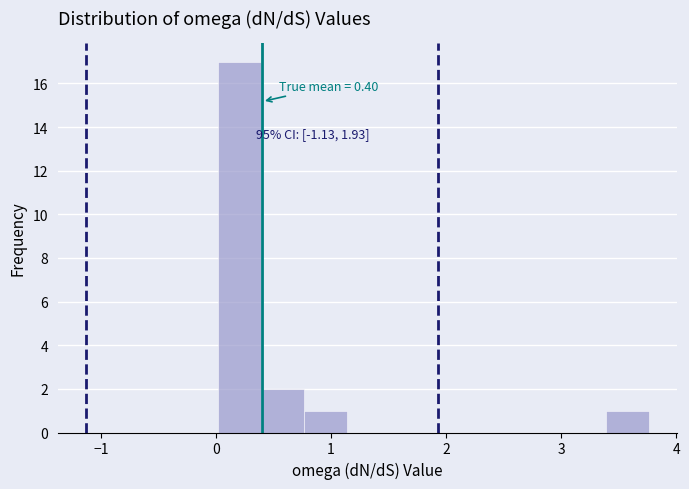

Around what value on the x-axis is the tallest bar? Give the approximate position of its centre, as read against the axis.

0.2